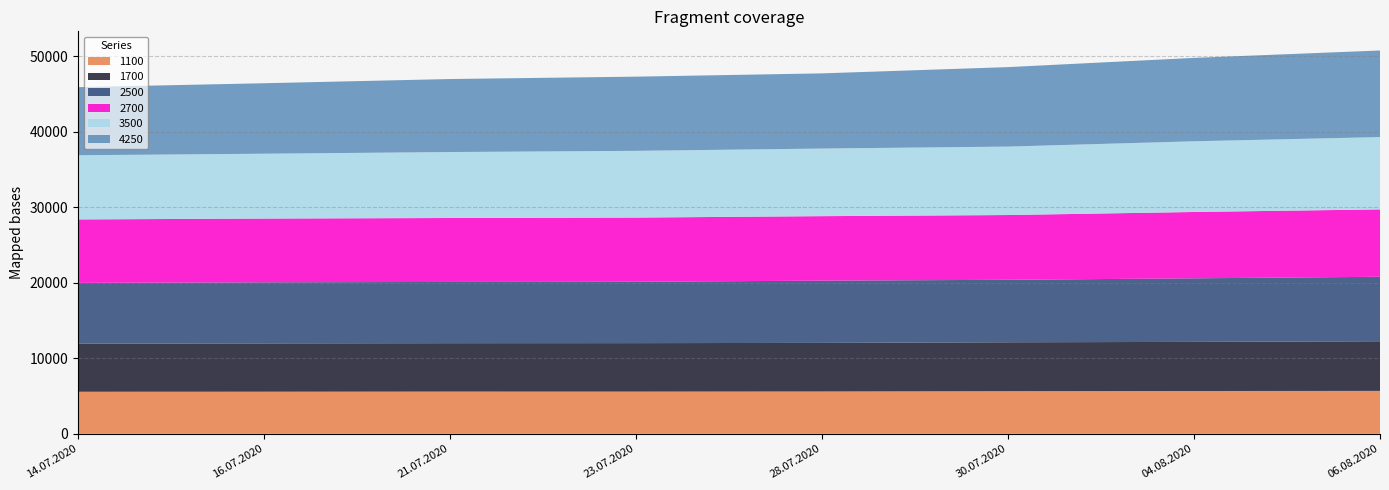

Reading left to right, what are all the values shown in this chart?

1100: 5570	5575	5591	5589	5604	5646	5666	5682
1700: 6359	6395	6409	6418	6433	6473	6505	6571
2500: 8054	8091	8108	8124	8241	8275	8417	8540
2700: 8403	8438	8467	8498	8541	8573	8784	8922
3500: 8497	8589	8733	8838	8952	9063	9360	9573
4250: 9017	9329	9667	9823	9953	10523	11042	11465